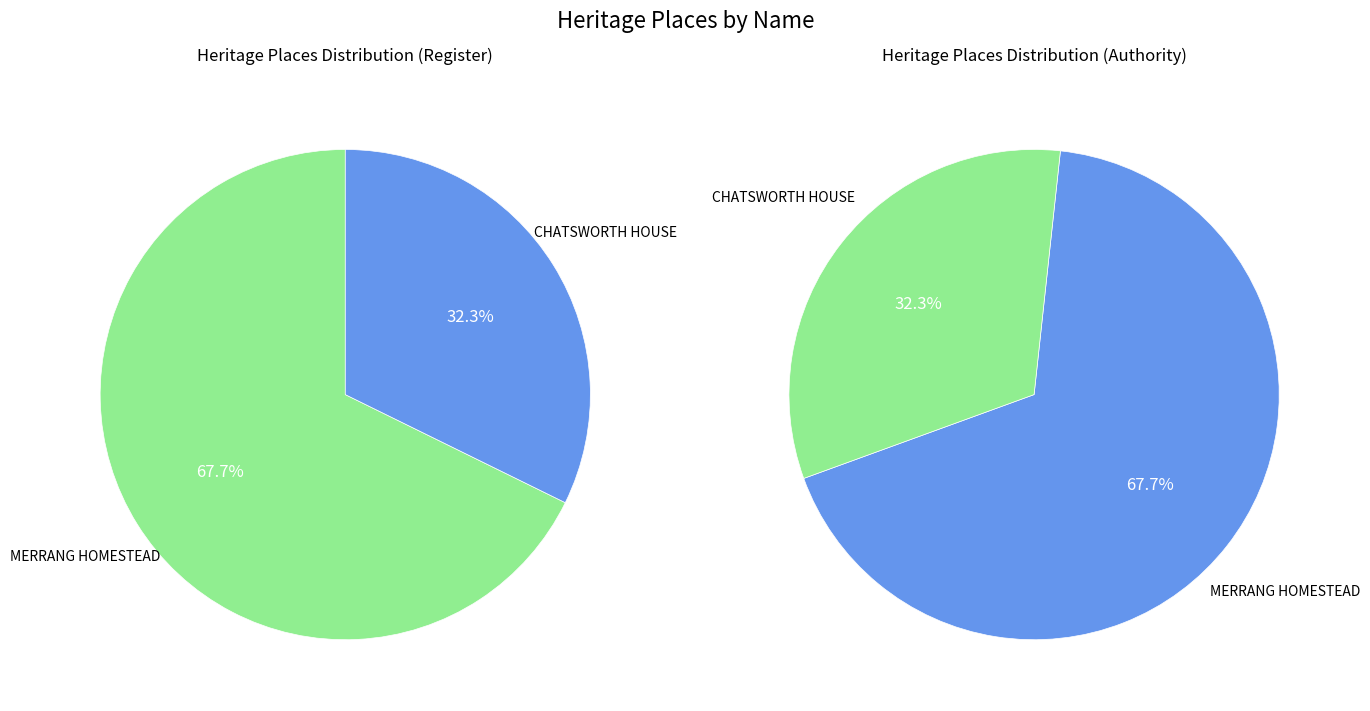

Is it true that CHATSWORTH HOUSE is 32% of the pie?

True